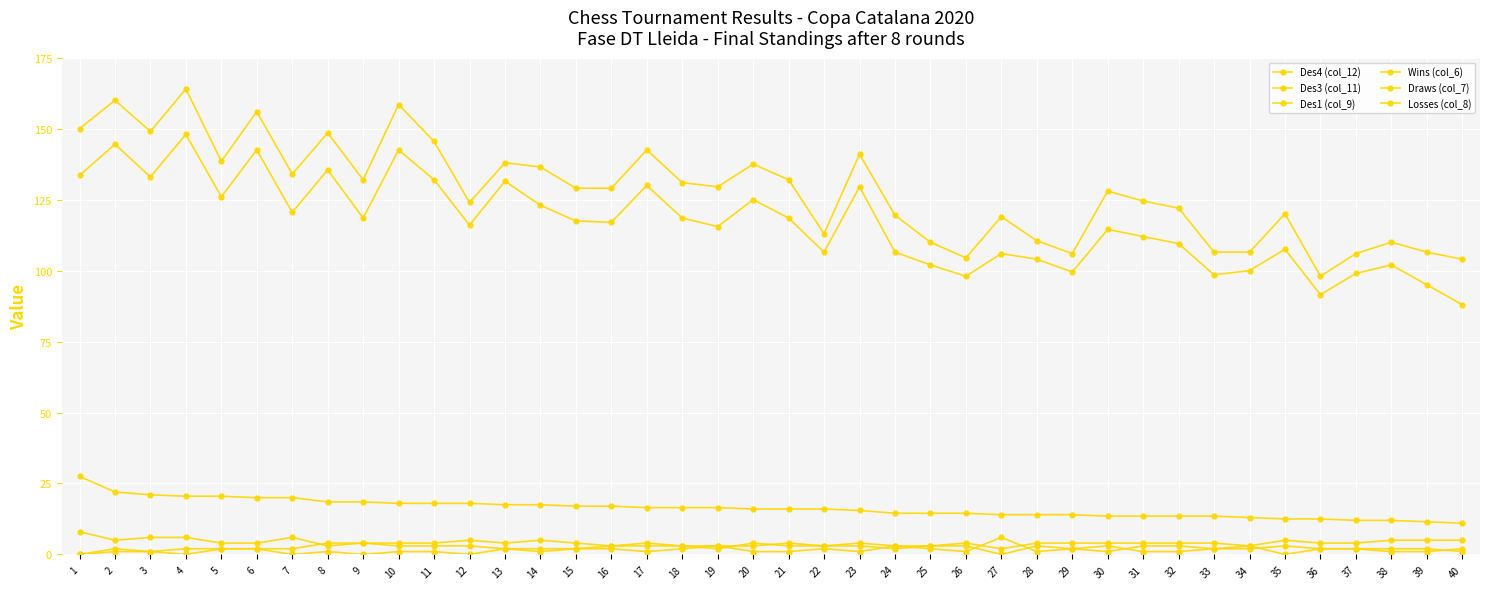

Read the Des1 (col_9) value at 11.

18.0